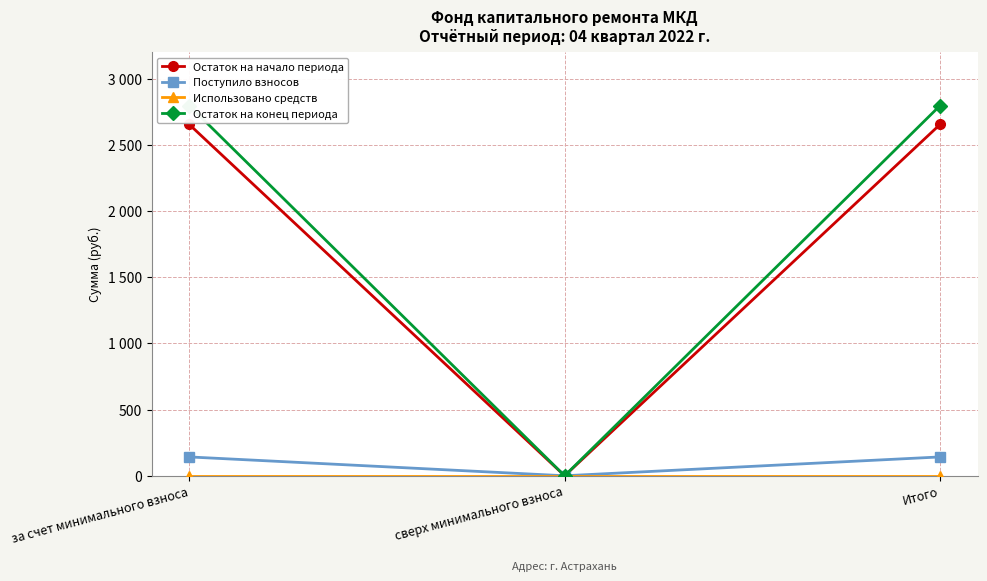

Does the chart have visible grid lines?

Yes